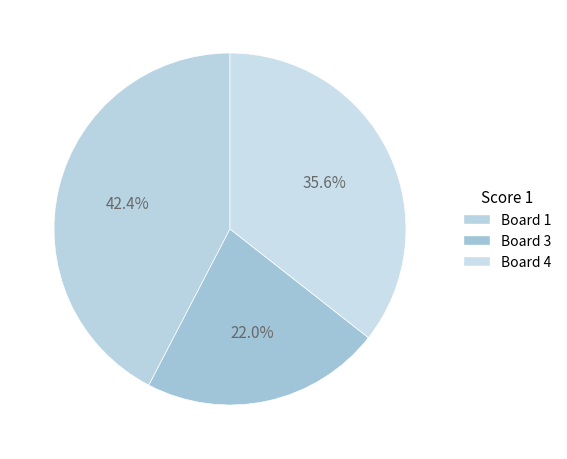

Is it true that Board 1 is 33% of the pie?

False